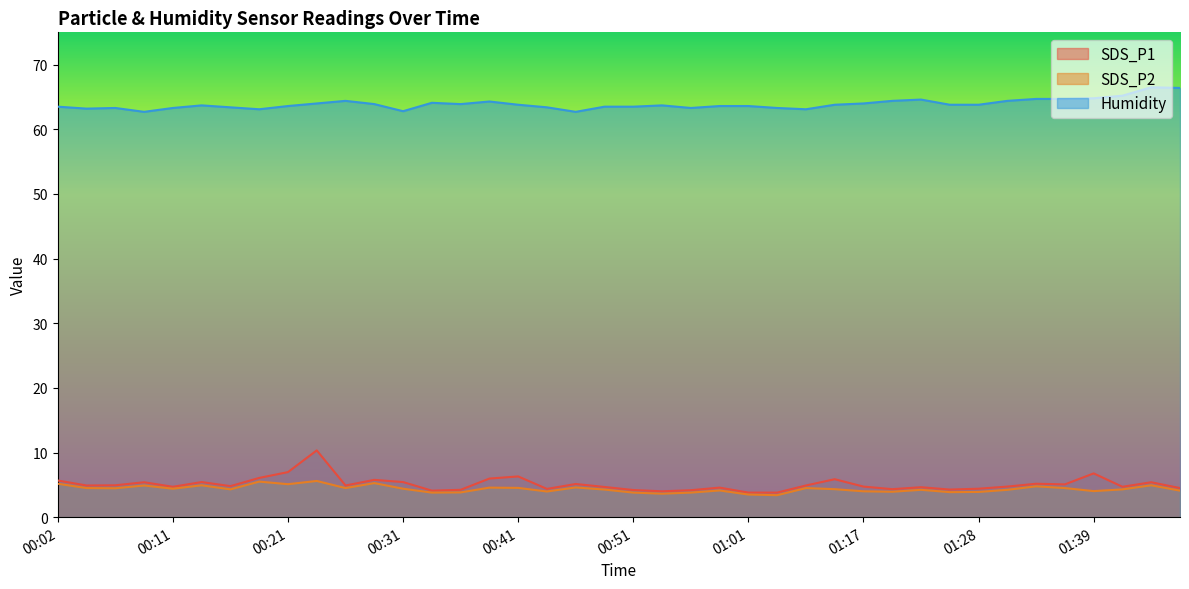

True or false: SDS_P1 has a value of 4.9 at 00:04.

True